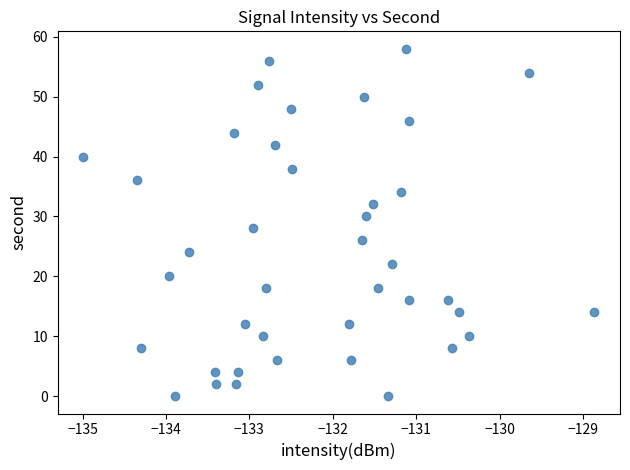

What is the range of Y values (max minus min)?

58